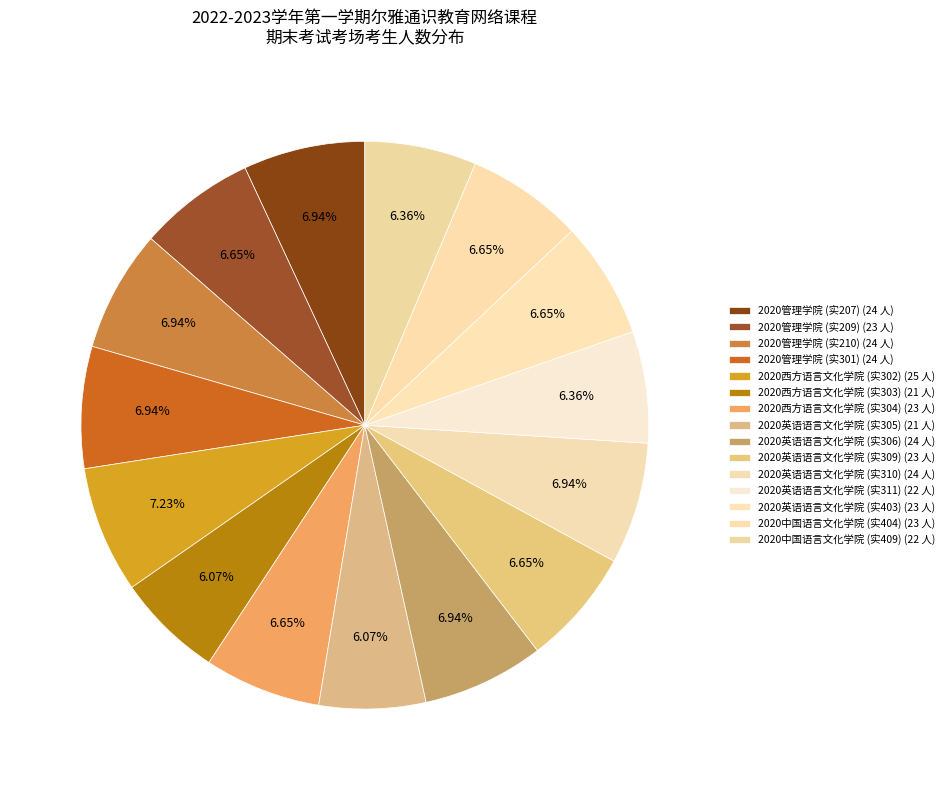

How many slices are in this pie chart?

15